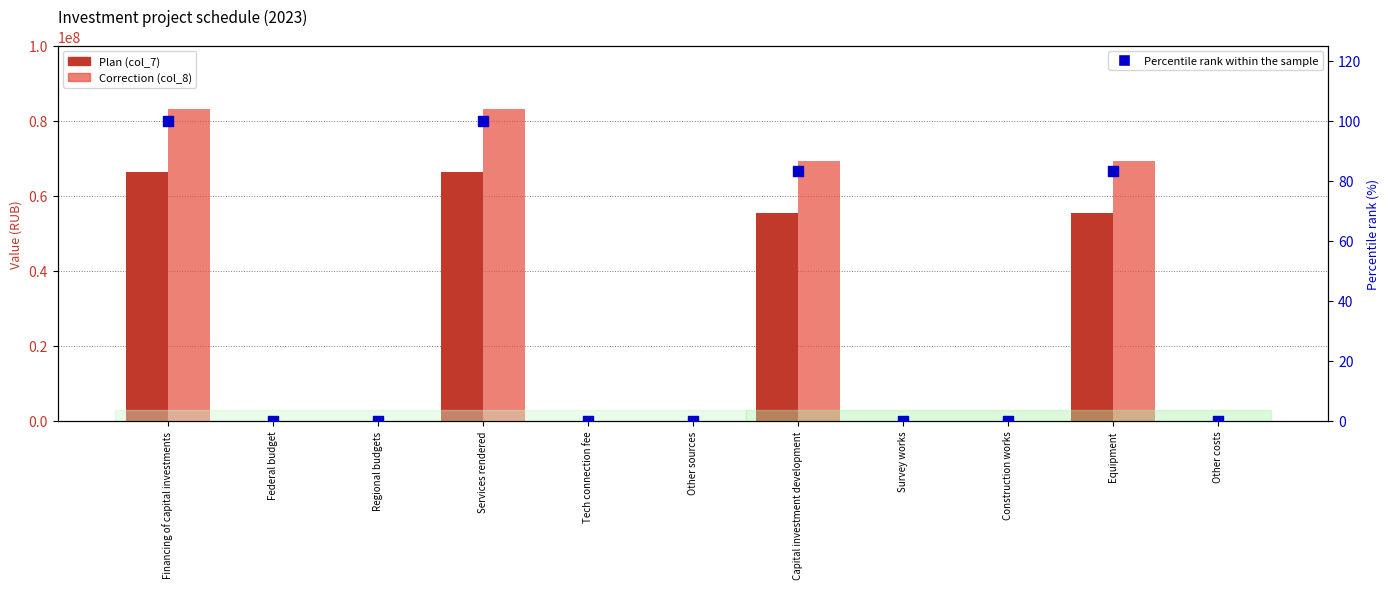

At how many categories does at least one series exceed 71877076?

2